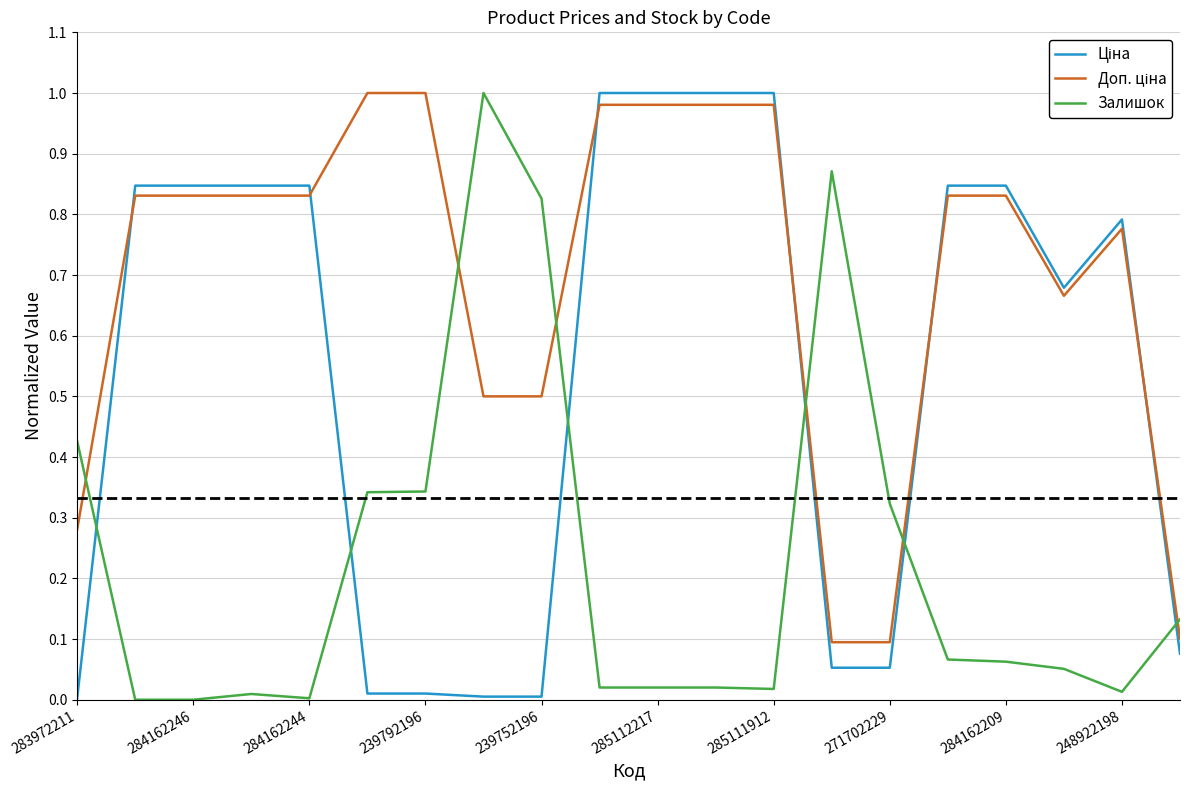

True or false: Залишок has a value of 0.0 at 284162244.

True